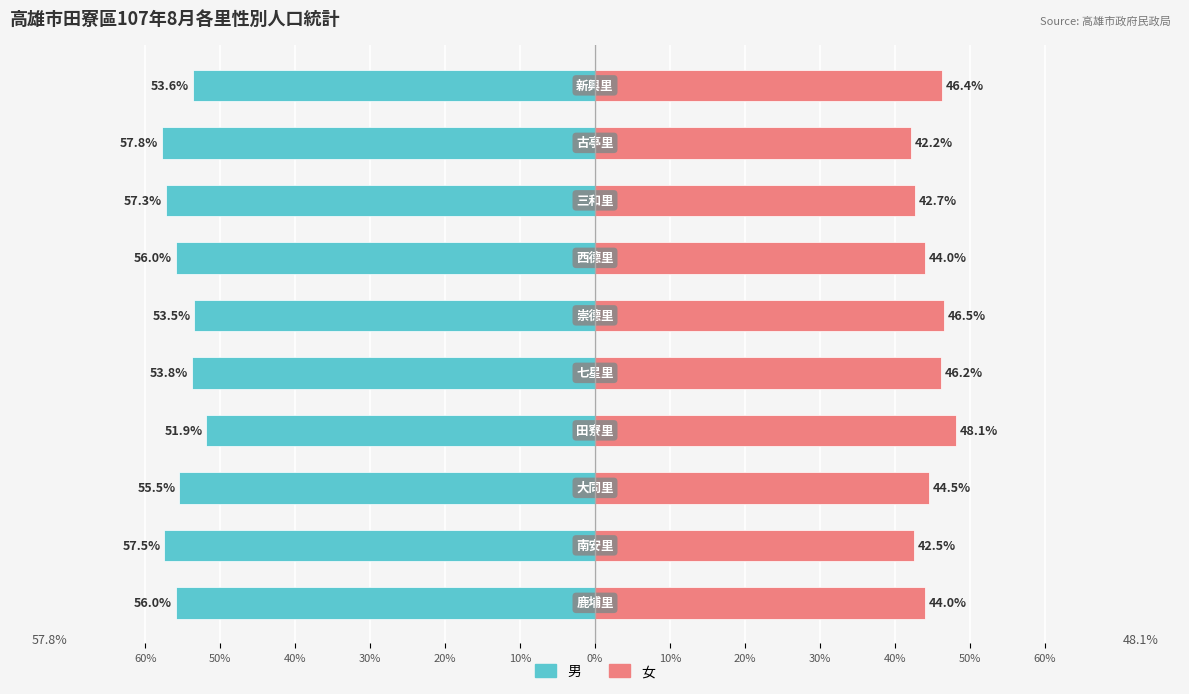

Which series has the largest range (max minus min)?

女